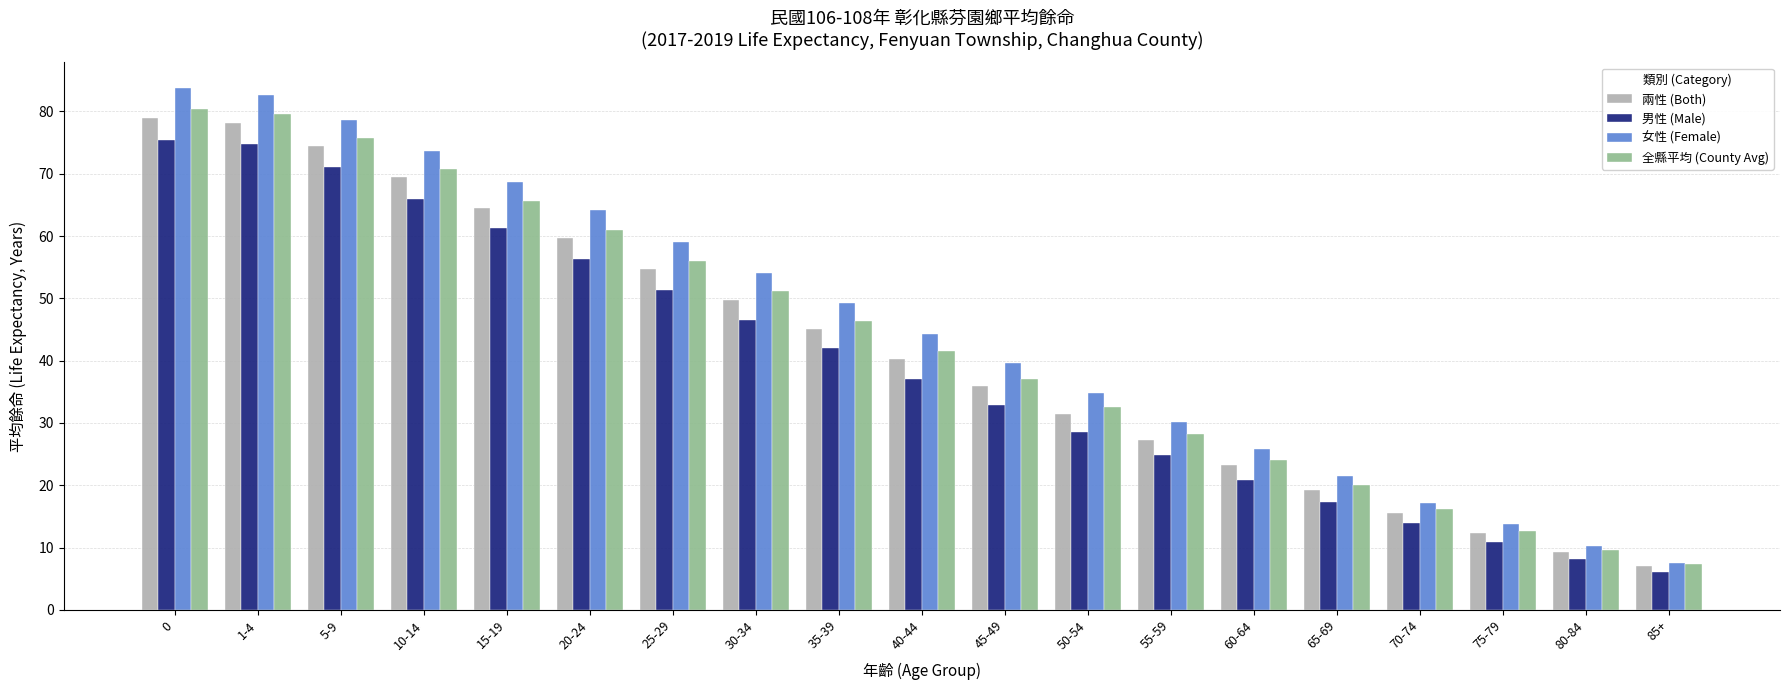

Reading left to right, transcribe all the data shown in this chart.

兩性 (Both): 0=79.0	1-4=78.2	5-9=74.4	10-14=69.4	15-19=64.5	20-24=59.7	25-29=54.7	30-34=49.8	35-39=45.1	40-44=40.2	45-49=35.9	50-54=31.4	55-59=27.3	60-64=23.2	65-69=19.3	70-74=15.5	75-79=12.4	80-84=9.3	85+=7.0
男性 (Male): 0=75.4	1-4=74.8	5-9=71.0	10-14=66.0	15-19=61.3	20-24=56.3	25-29=51.4	30-34=46.5	35-39=42.0	40-44=37.0	45-49=32.9	50-54=28.6	55-59=24.9	60-64=20.9	65-69=17.3	70-74=13.9	75-79=10.9	80-84=8.1	85+=6.1
女性 (Female): 0=83.7	1-4=82.7	5-9=78.7	10-14=73.7	15-19=68.7	20-24=64.1	25-29=59.1	30-34=54.1	35-39=49.2	40-44=44.3	45-49=39.7	50-54=34.8	55-59=30.2	60-64=25.8	65-69=21.5	70-74=17.2	75-79=13.8	80-84=10.2	85+=7.6
全縣平均 (County Avg): 0=80.4	1-4=79.6	5-9=75.7	10-14=70.7	15-19=65.7	20-24=60.9	25-29=56.0	30-34=51.1	35-39=46.3	40-44=41.6	45-49=37.0	50-54=32.6	55-59=28.2	60-64=24.0	65-69=20.0	70-74=16.2	75-79=12.7	80-84=9.6	85+=7.3